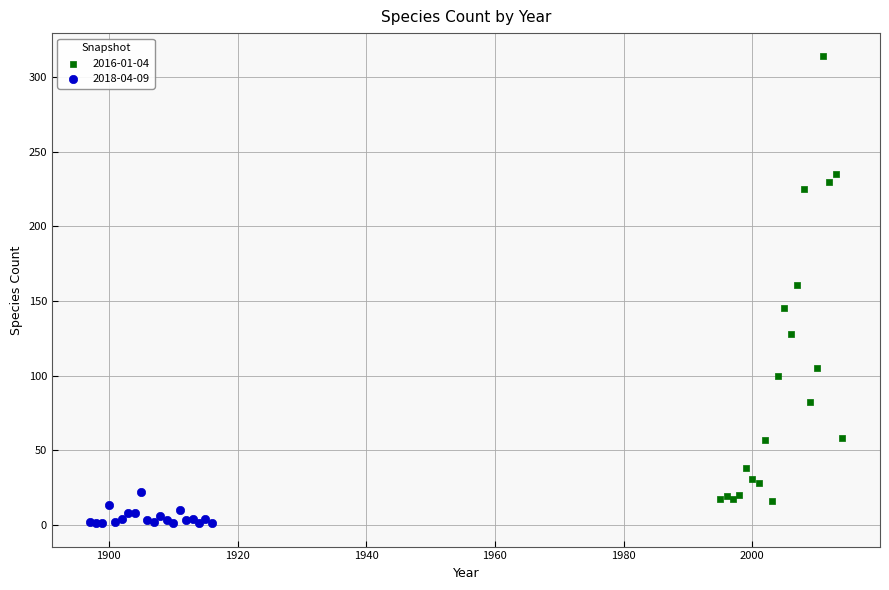

Which series reaches the minimum Y coordinate?

2018-04-09